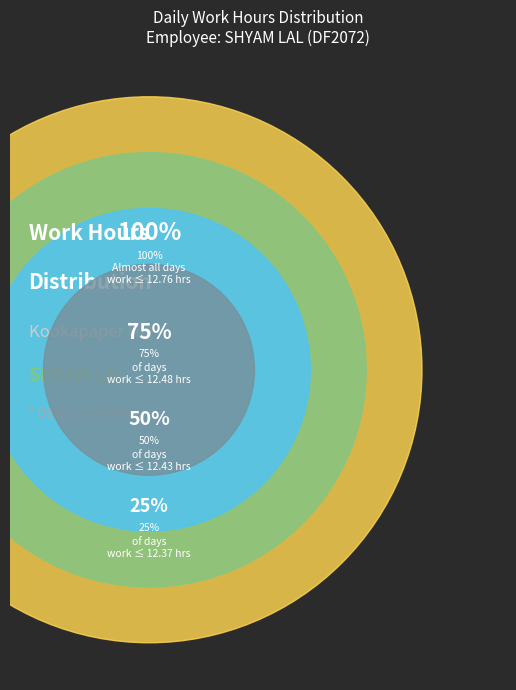

Does any single category account for the majority?

No